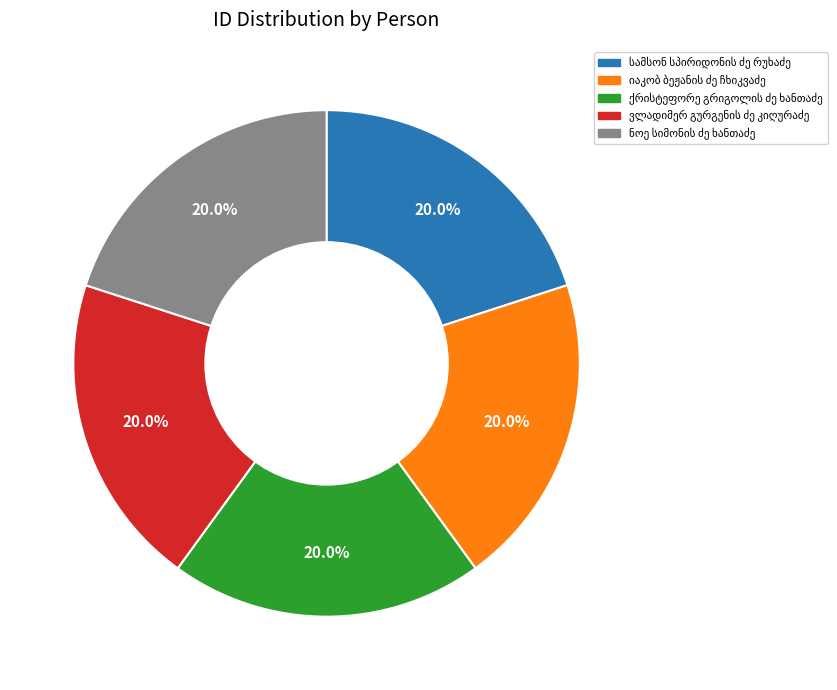

Count the number of slices in the pie.

5